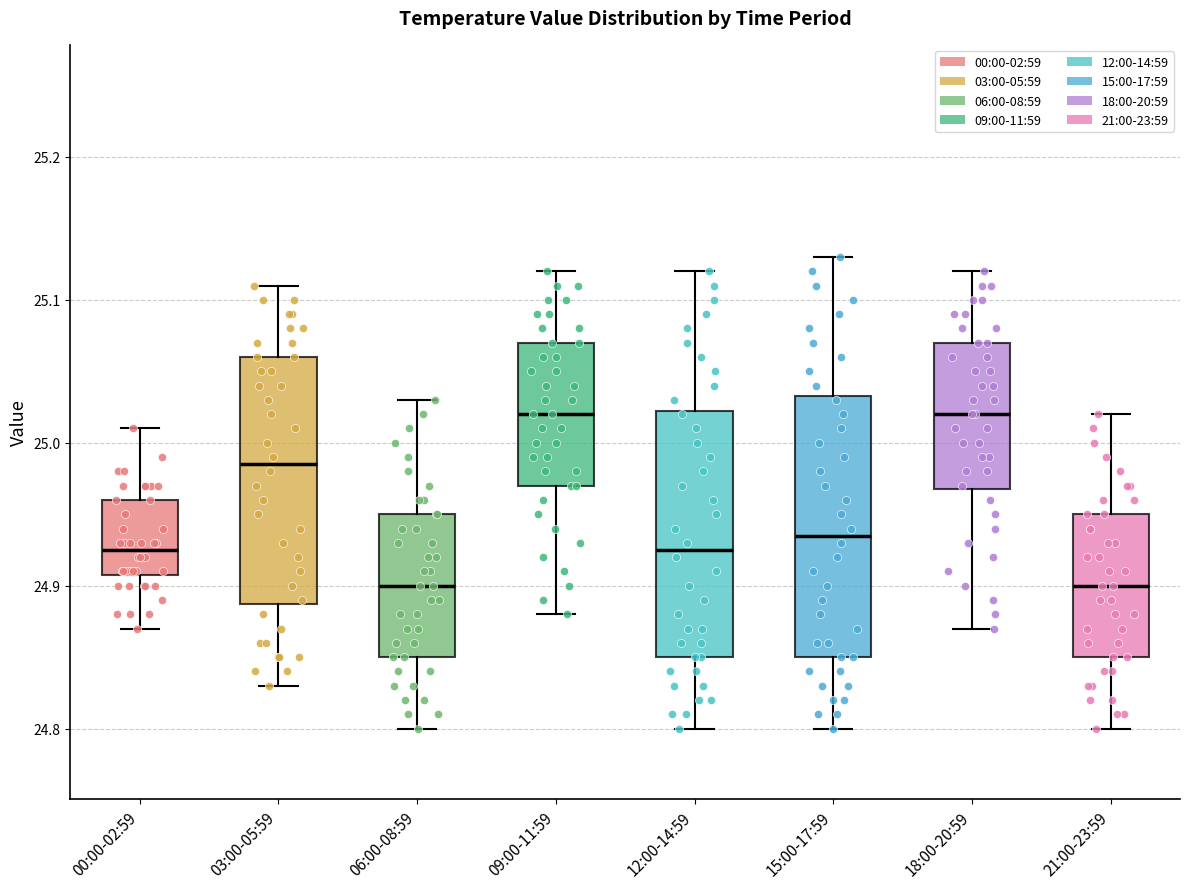

Reading left to right, transcribe this box plot: for each box, give where its median line is, the range the box spans, and where its two whiskers end, as read against the y-axis. The values are not printed on the chart, so give them approximately, as read against the axis.

00:00-02:59: median 24.93, box 24.91 to 24.96, whiskers 24.87 to 25.01
03:00-05:59: median 24.99, box 24.89 to 25.06, whiskers 24.83 to 25.11
06:00-08:59: median 24.90, box 24.85 to 24.95, whiskers 24.80 to 25.03
09:00-11:59: median 25.02, box 24.97 to 25.07, whiskers 24.88 to 25.12
12:00-14:59: median 24.93, box 24.85 to 25.02, whiskers 24.80 to 25.12
15:00-17:59: median 24.94, box 24.85 to 25.03, whiskers 24.80 to 25.13
18:00-20:59: median 25.02, box 24.97 to 25.07, whiskers 24.87 to 25.12
21:00-23:59: median 24.90, box 24.85 to 24.95, whiskers 24.80 to 25.02